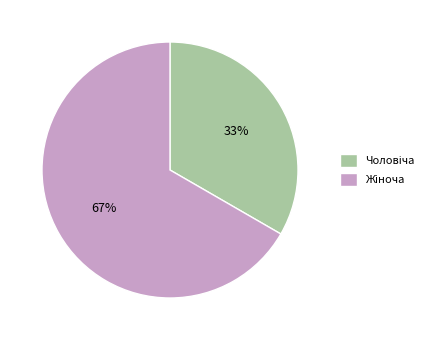

Does any single category account for the majority?

Yes